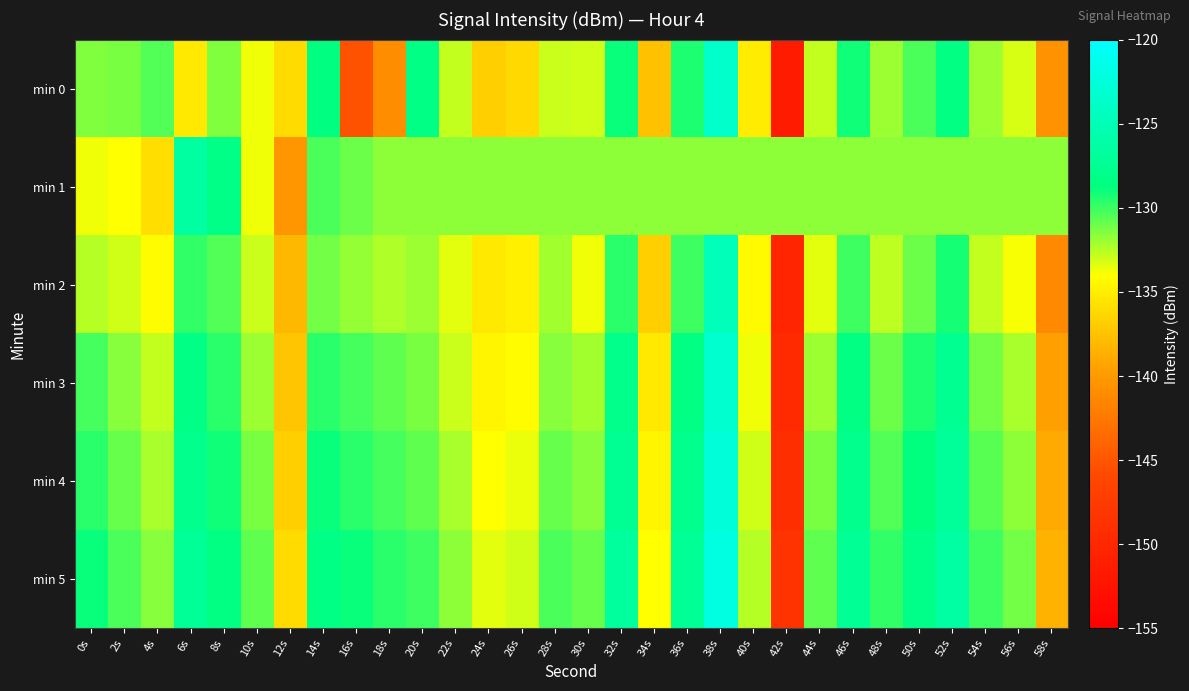

Which series has the largest total across all categories?

min 5